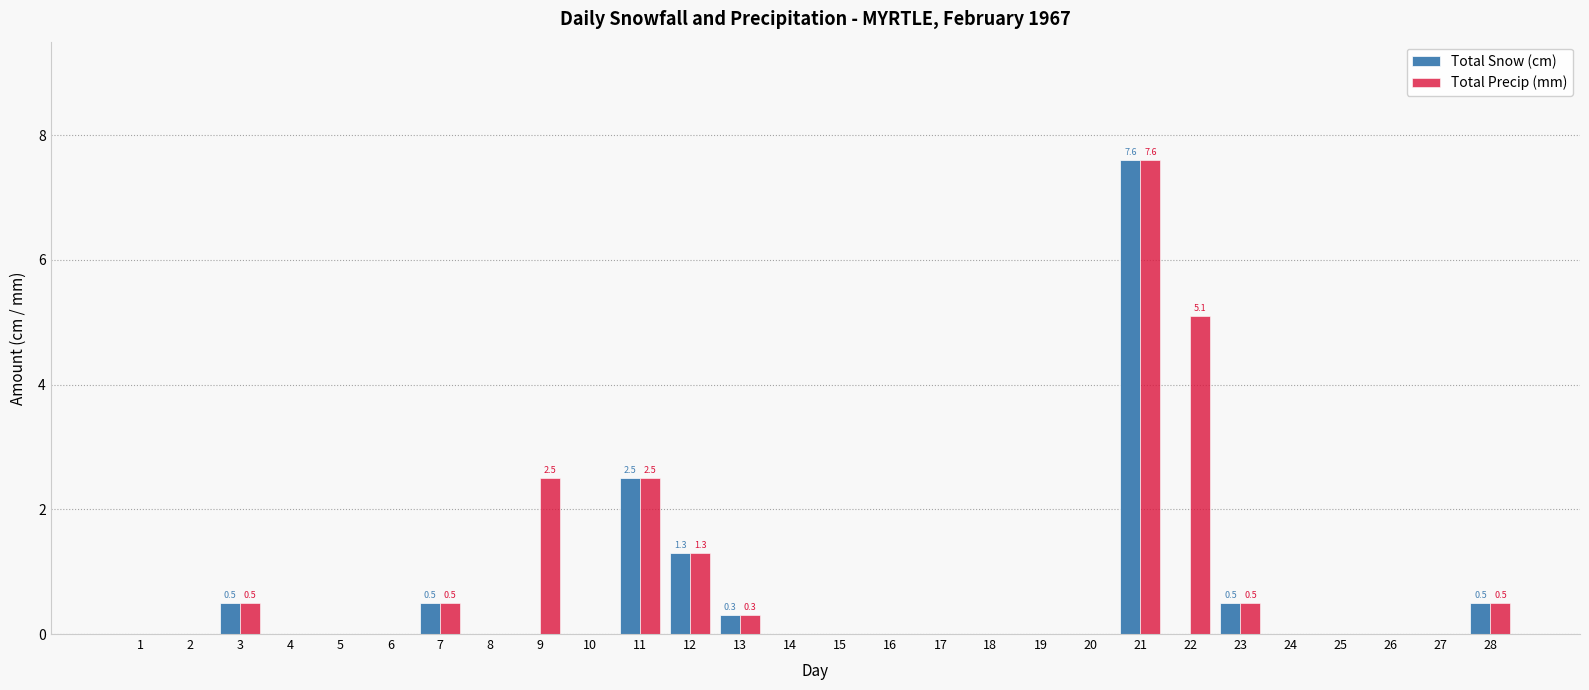

The Total Snow (cm) series shows 2.5 at 11. True or false?

True